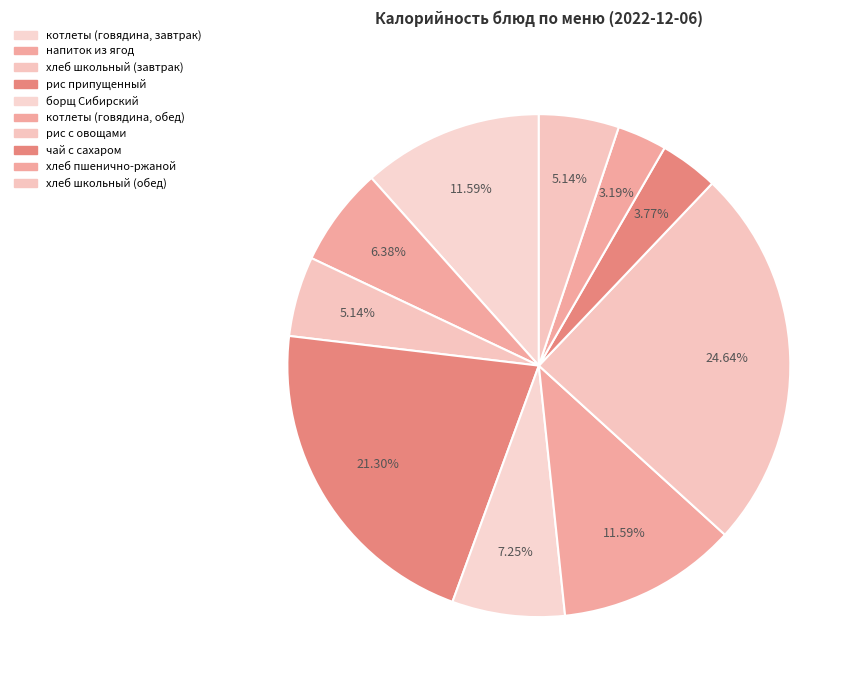

To the nearest percent, what is the average slice percentage?

10%